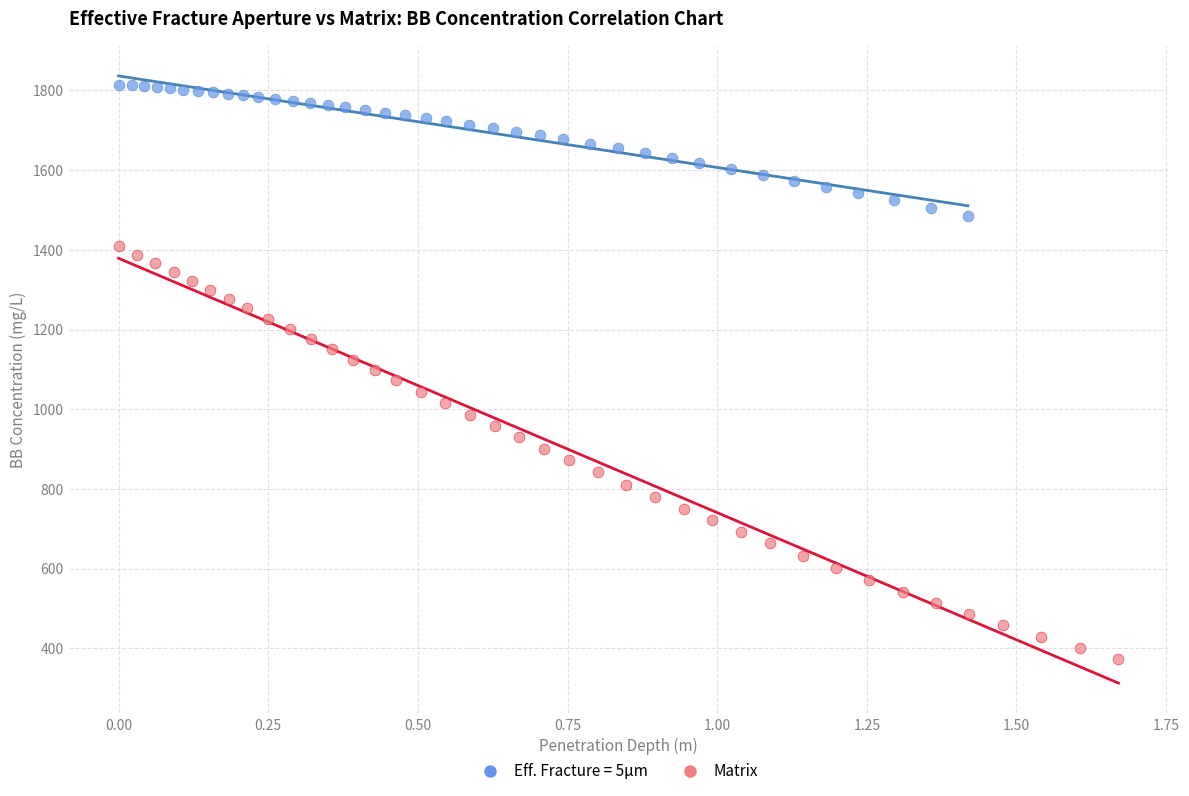

Which series contains the lowest Y value?

Matrix